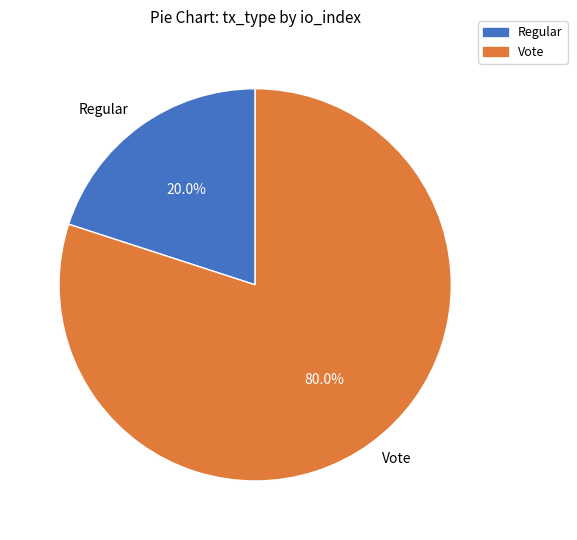

What percentage is NOT represented by Regular?

80.0%